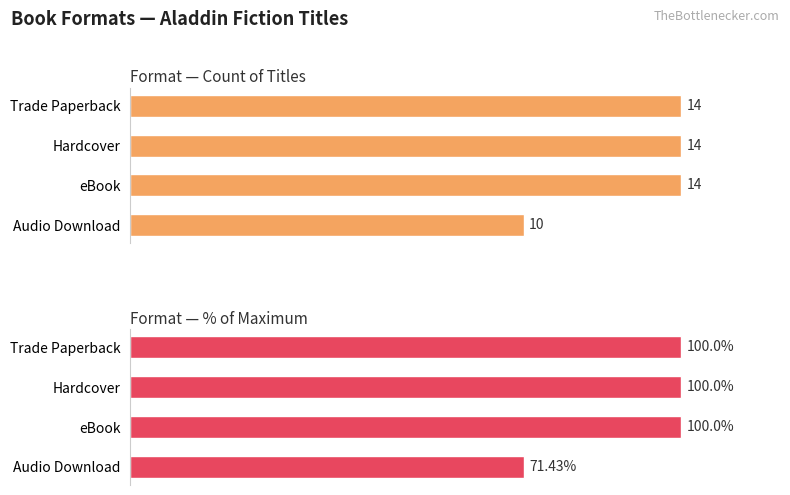

What is the total value across all series at eBook?

114.0